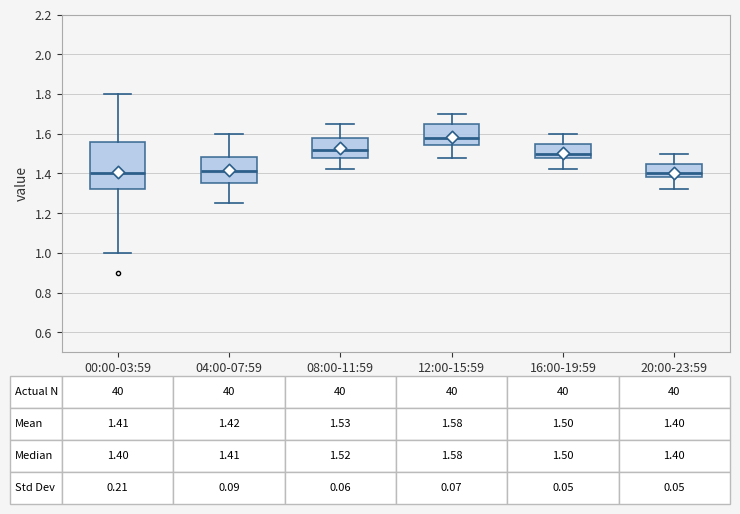

Comparing the boxes themselves (not the whiskers), which one is the tallest?

00:00-03:59